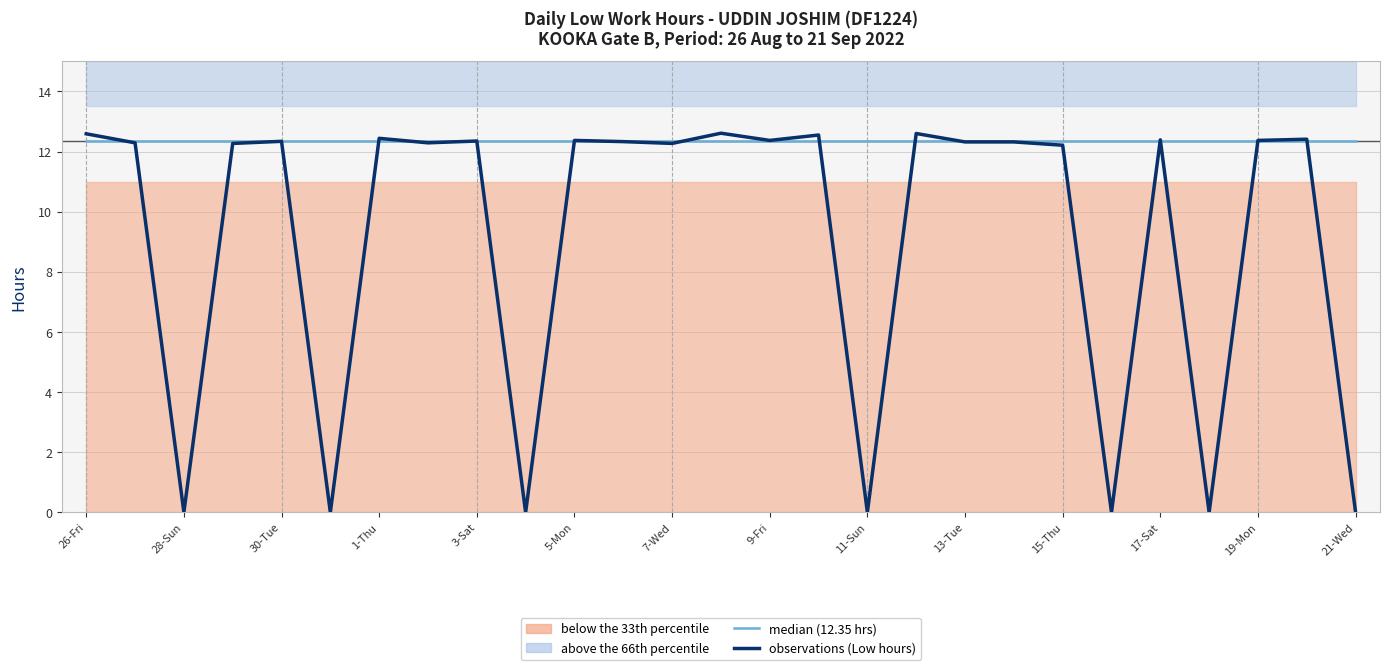

True or false: median (12.35 hrs) has more than 1 points higher than both neighbors.

False